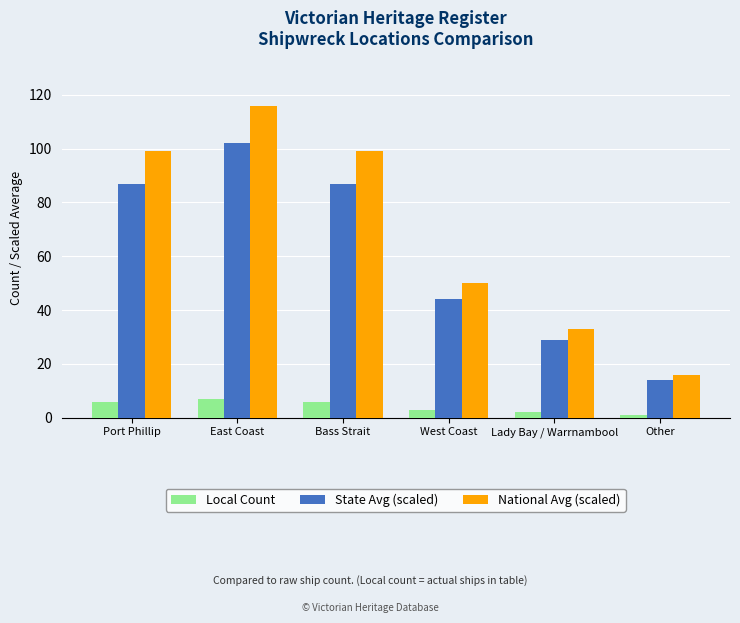

At East Coast, list the series in order from largest to smallest.

National Avg (scaled), State Avg (scaled), Local Count